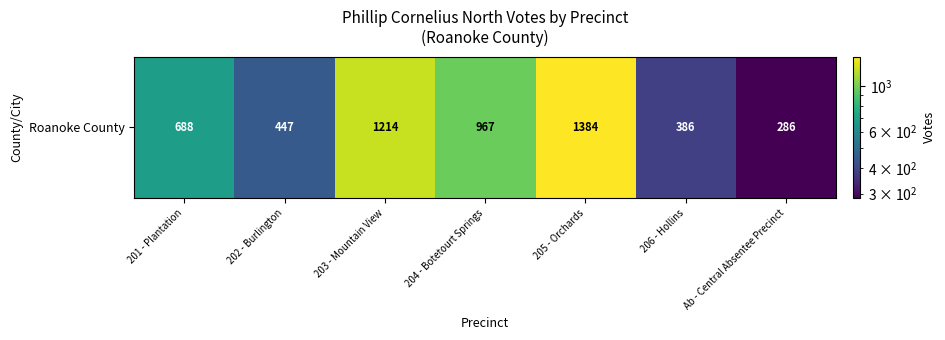

Is it true that the value at 203 - Mountain View is 1214?

True